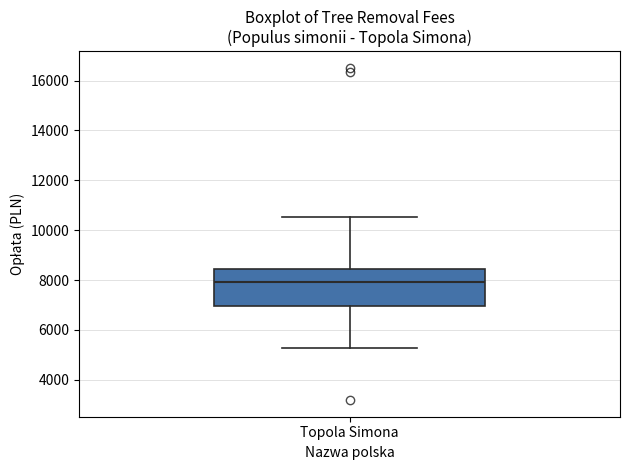

Read this box plot against the y-axis: the position of the median line, the range covered by the box, and the ends of both whiskers. The values are not printed on the chart, so give them approximately, as read against the axis.

median 8000, box 7000 to 8400, whiskers 5200 to 10600